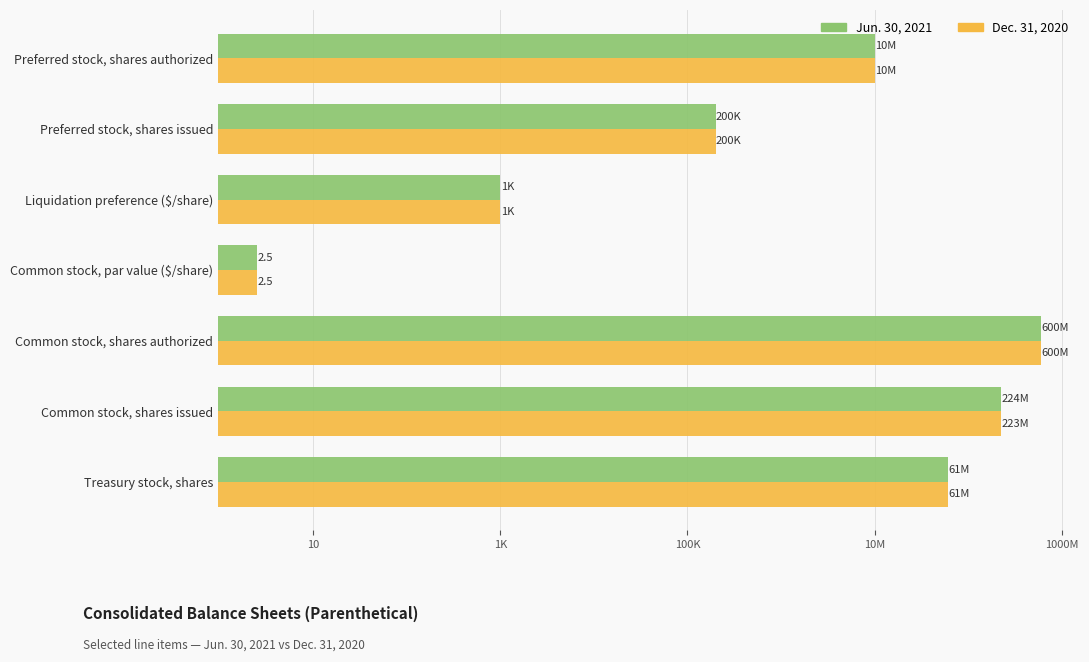

What is the average value of the Dec. 31, 2020 series?

127743000.4